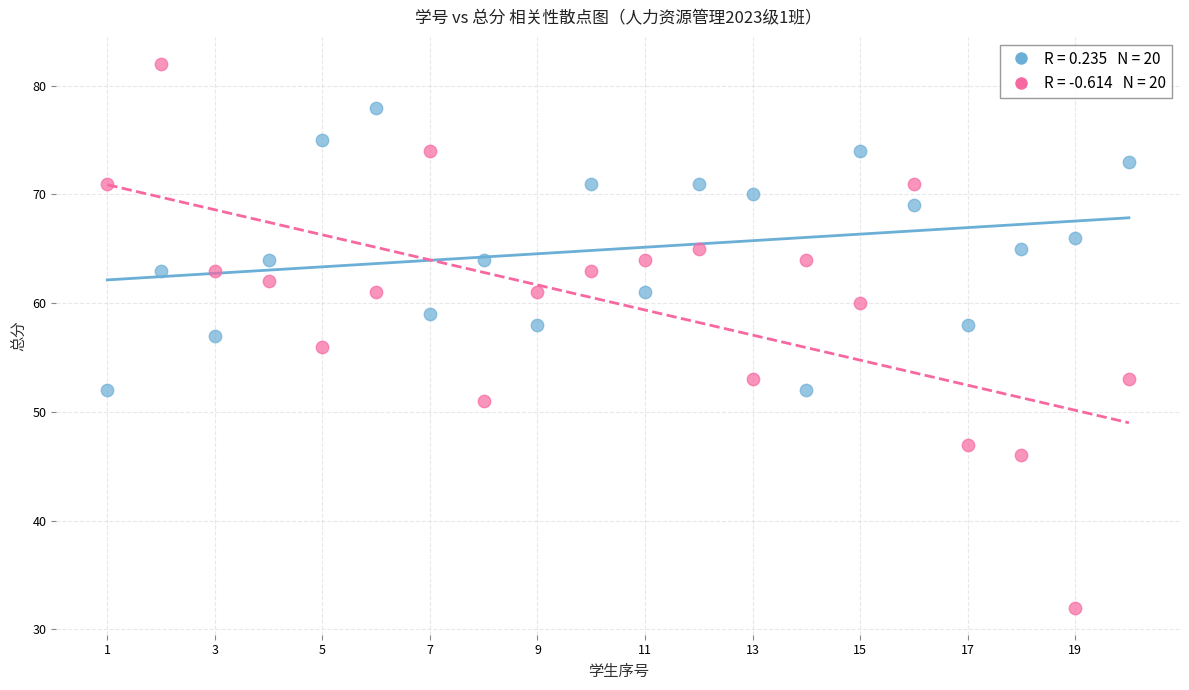

How many points are shown in the scatter plot?

40